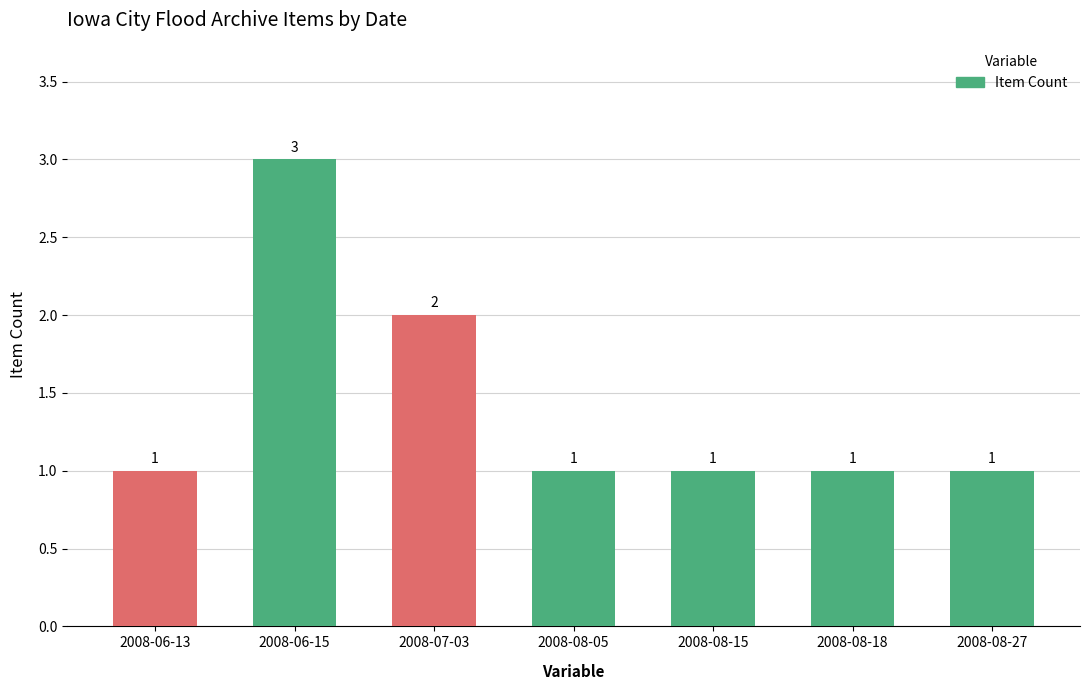

What is the maximum value shown in the chart?

3